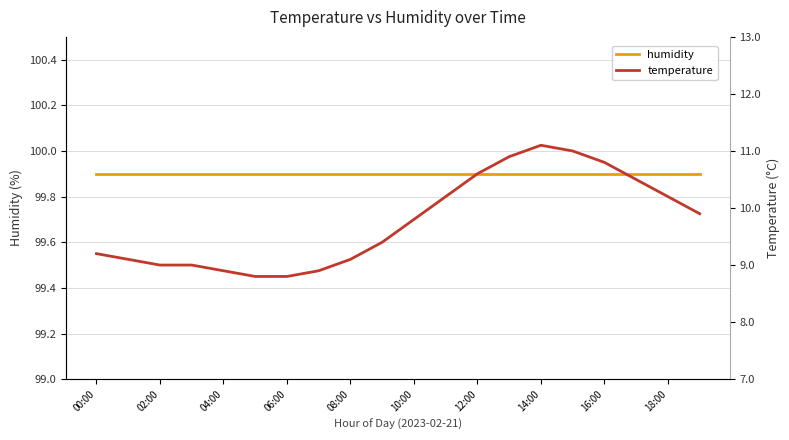

What value does the humidity series have at 18:00?

99.9